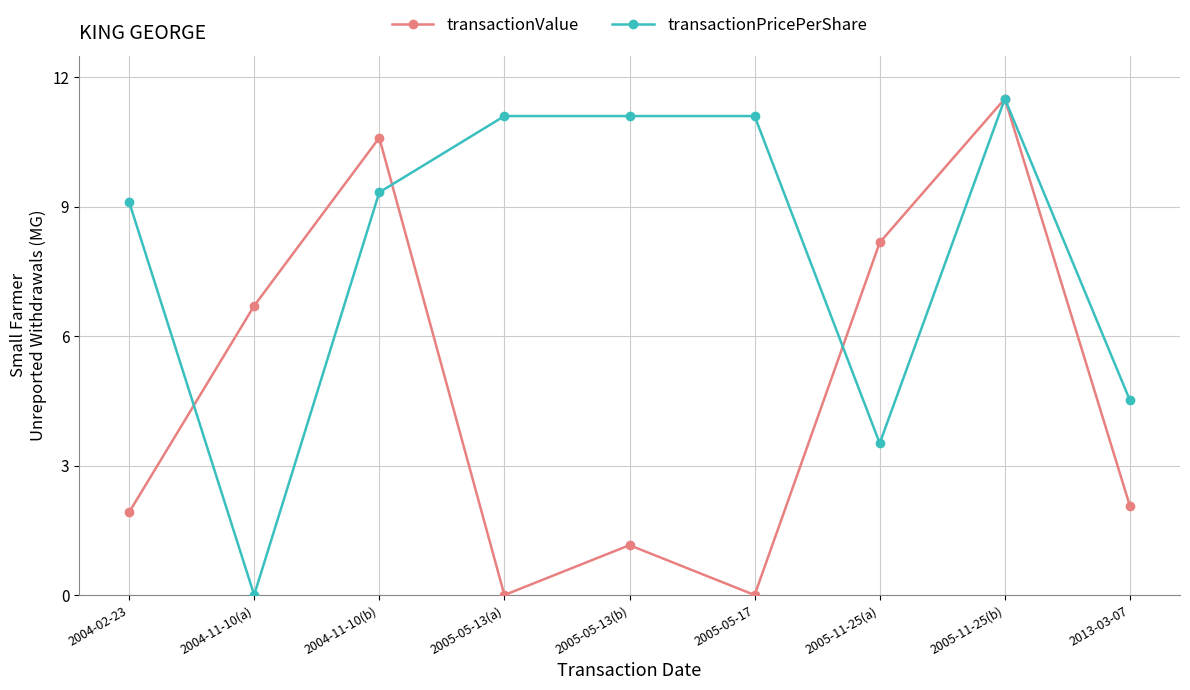

List the series in order of their overall mean, lowest first.

transactionValue, transactionPricePerShare